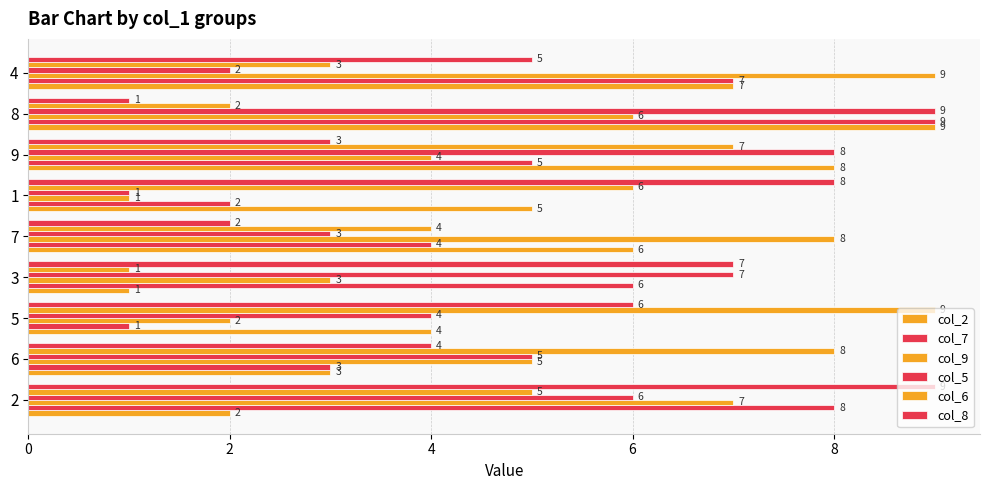

How many categories are shown in the chart?

9